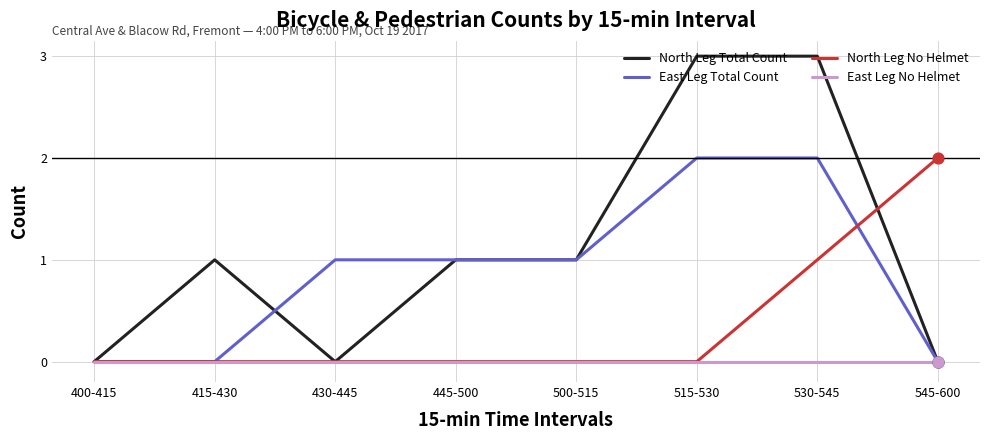

What are all the series names shown in the legend?

North Leg Total Count, East Leg Total Count, North Leg No Helmet, East Leg No Helmet